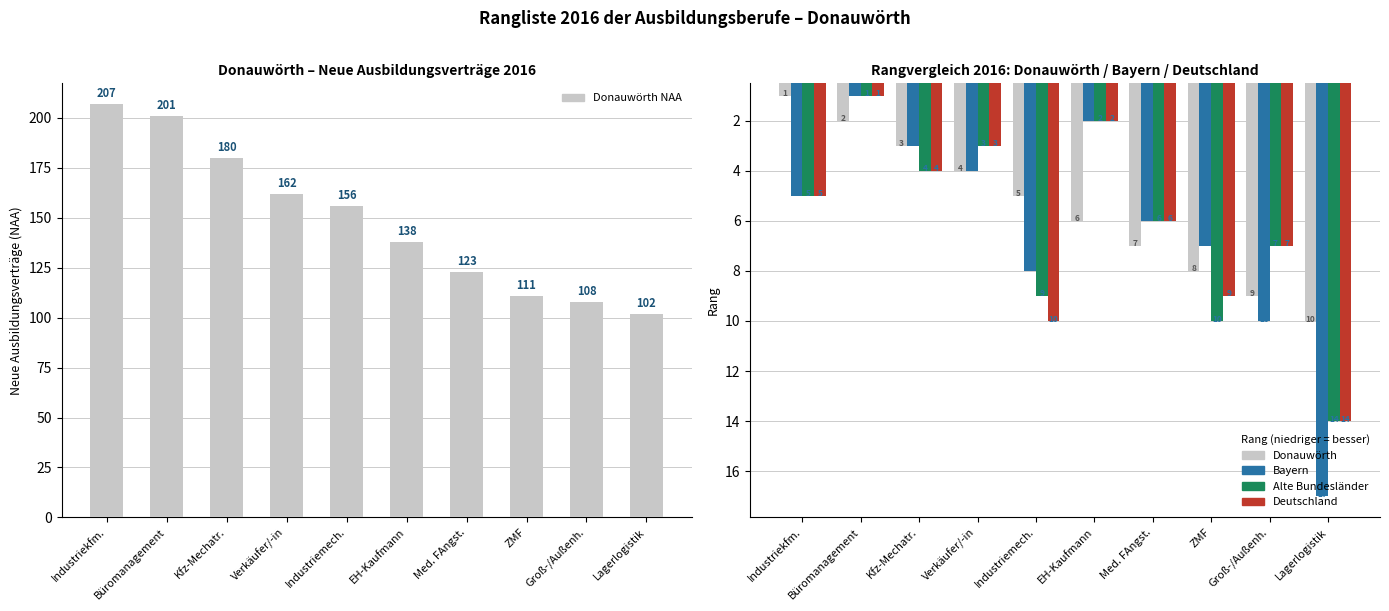

What is the smallest value displayed?

1